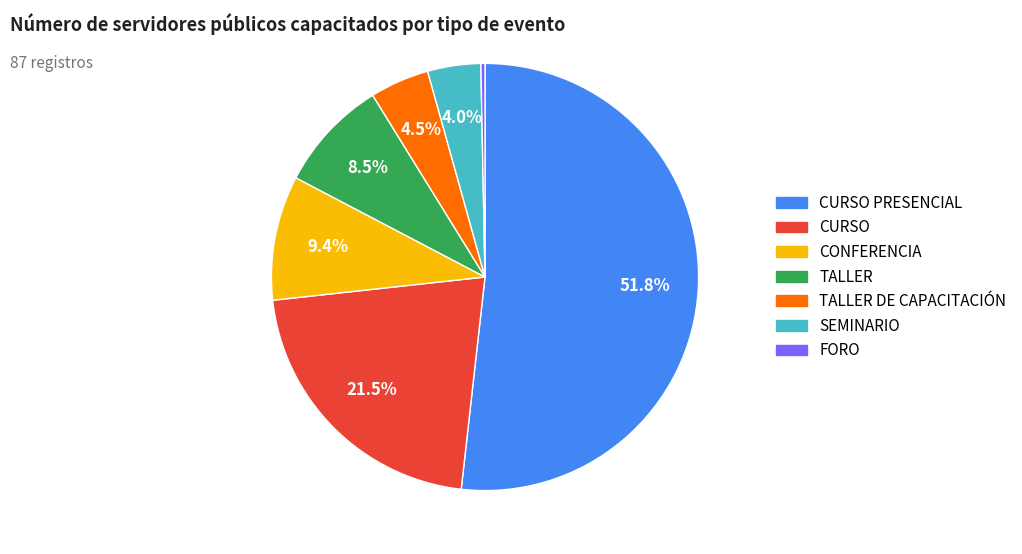

Is there any slice that represents more than half of the pie?

Yes